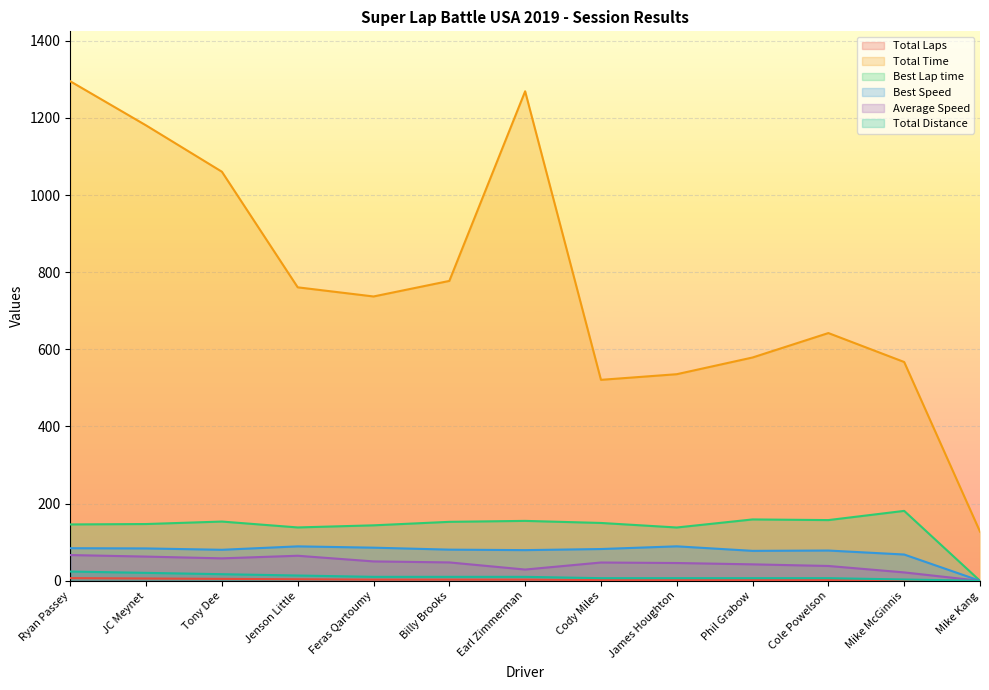

List the series in order of their peak value, highest first.

Total Time, Best Lap time, Best Speed, Average Speed, Total Distance, Total Laps